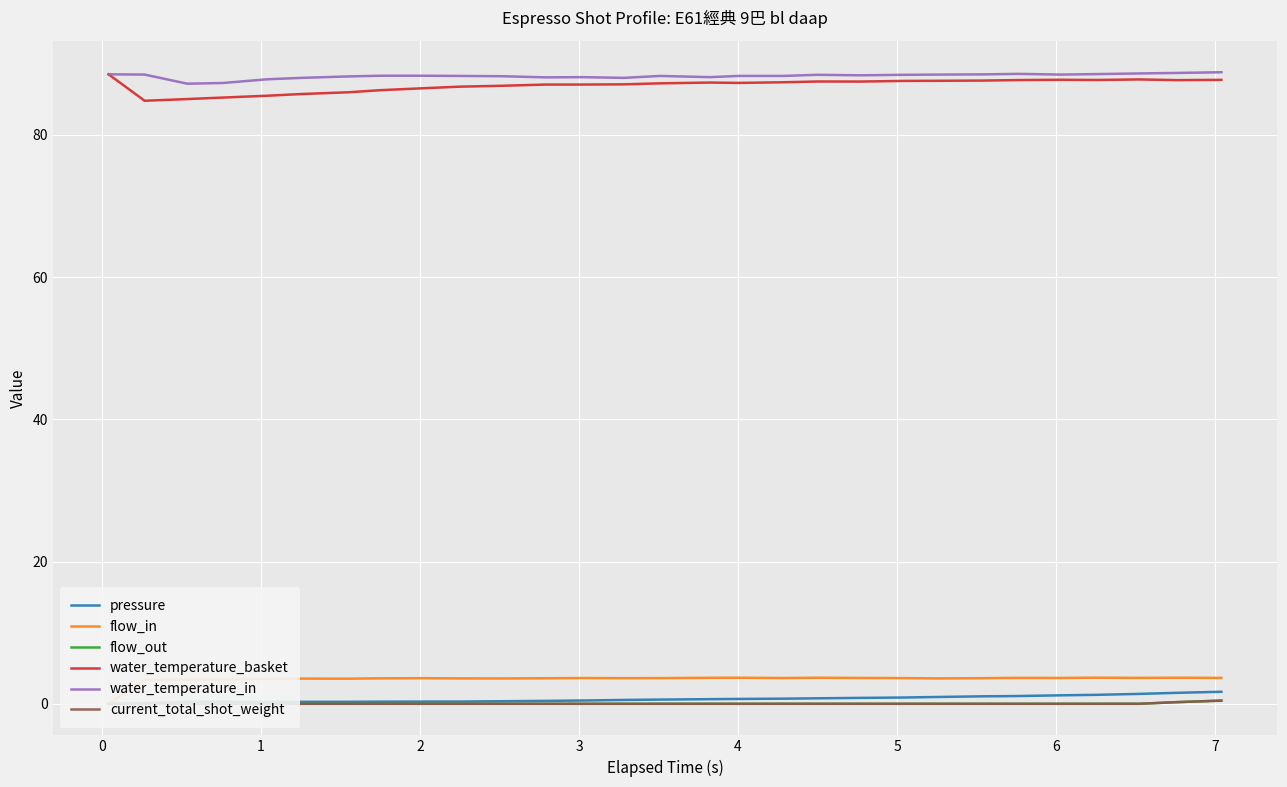

Which series has the widest spread of values?

water_temperature_basket